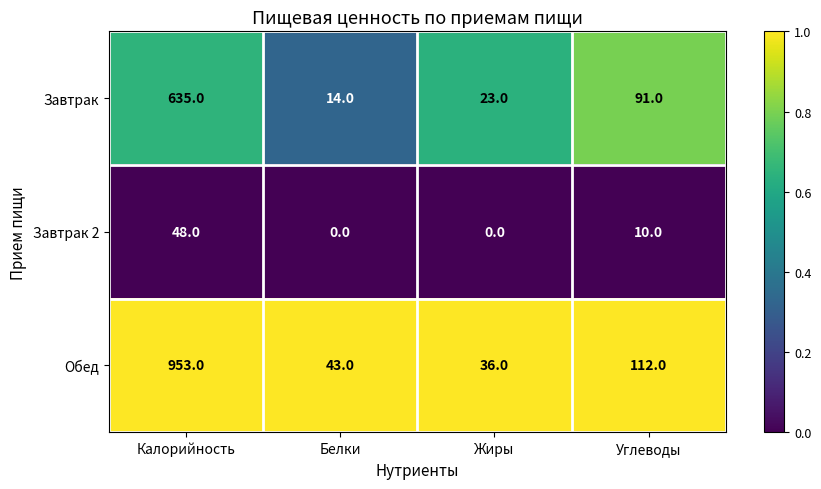

Which series changed the most between Жиры and Углеводы?

Обед